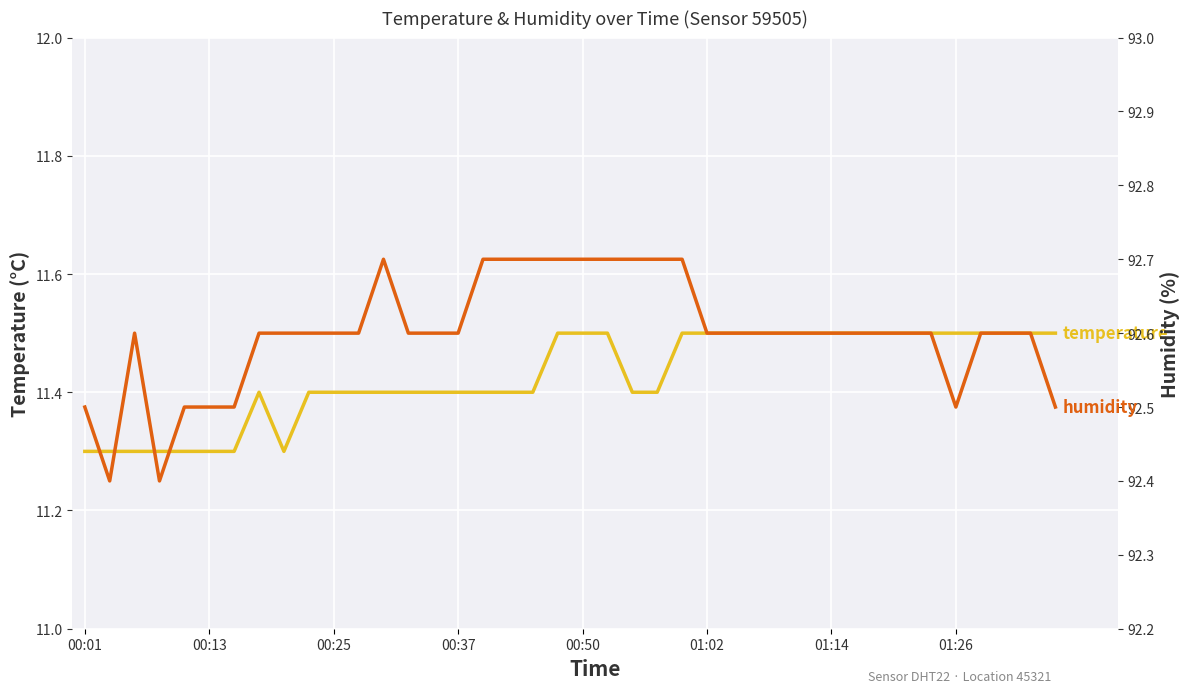

Where is temperature nearest to the value 11?

00:01